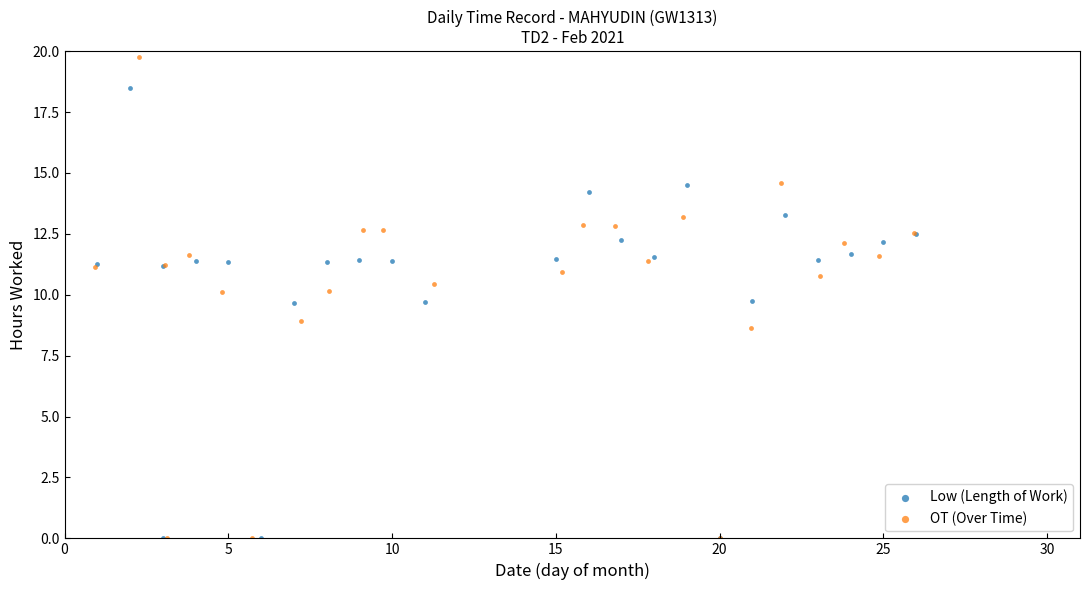

Which series reaches the maximum Y coordinate?

OT (Over Time)